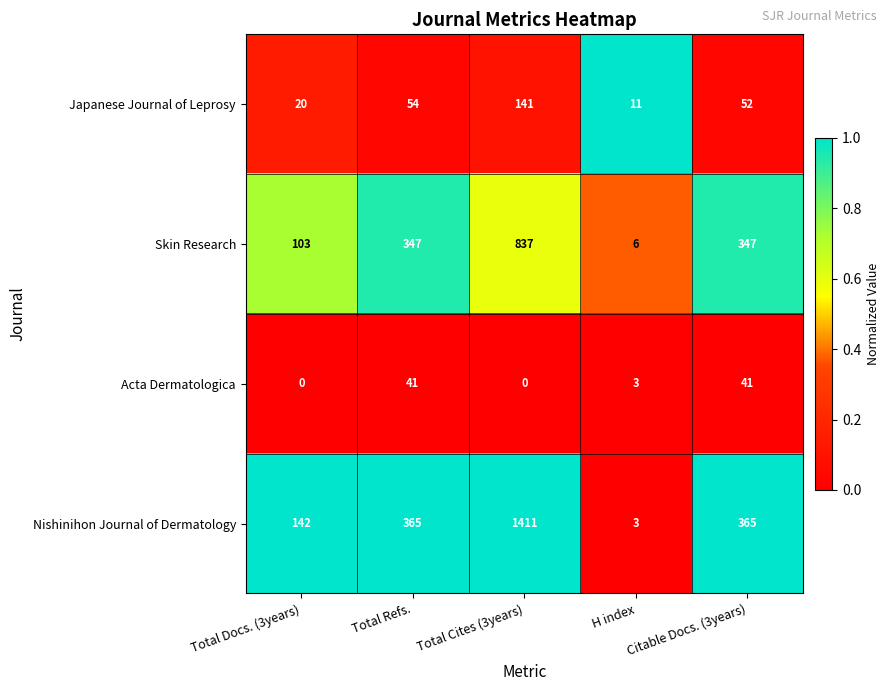

Between Total Refs. and H index, which series saw the biggest shift?

Nishinihon Journal of Dermatology